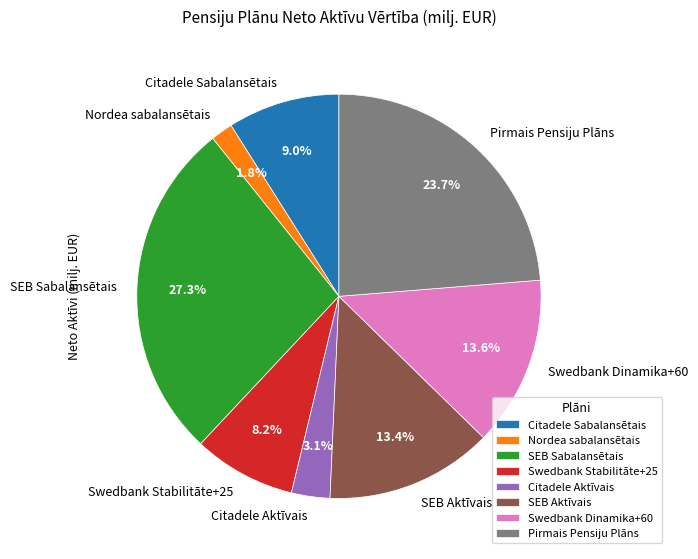

What percentage is the SEB Aktīvais slice, to the nearest percent?

13%